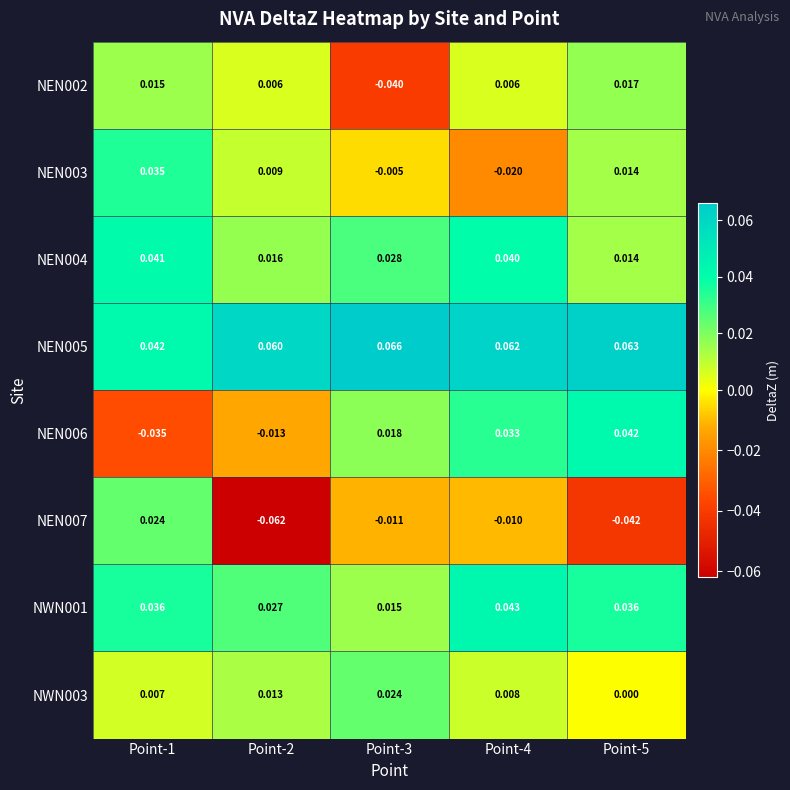

Is the value of NWN001 at Point-4 greater than the value of NWN003 at Point-5?

Yes